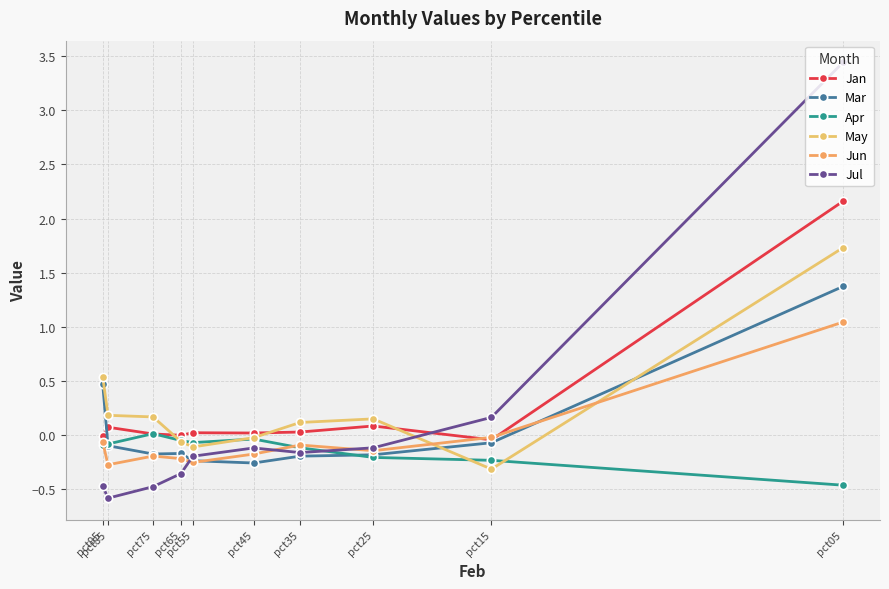

What is the total value across all series at pct05?

9.3